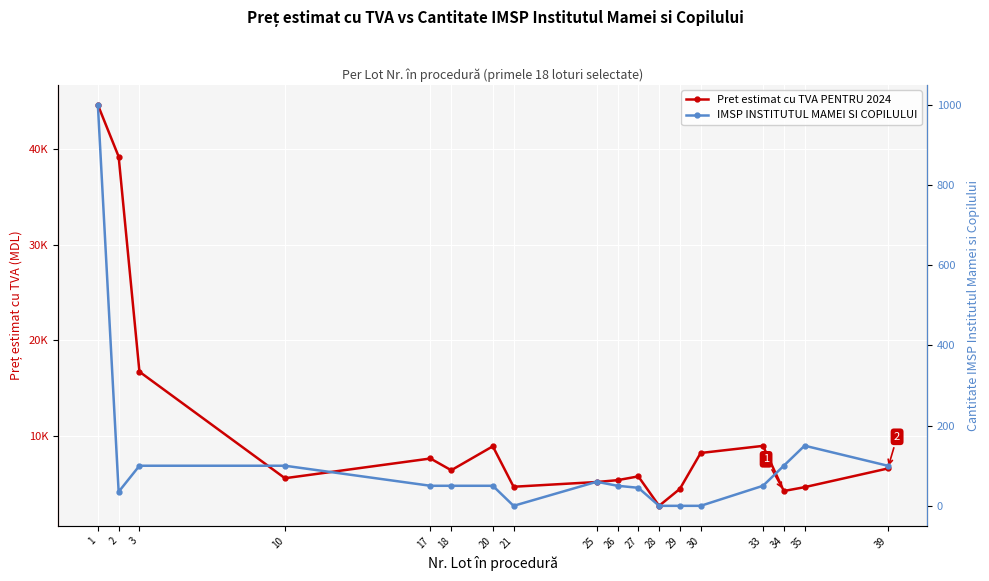

How many data points in Pret estimat cu TVA PENTRU 2024 are less than 6418?

9